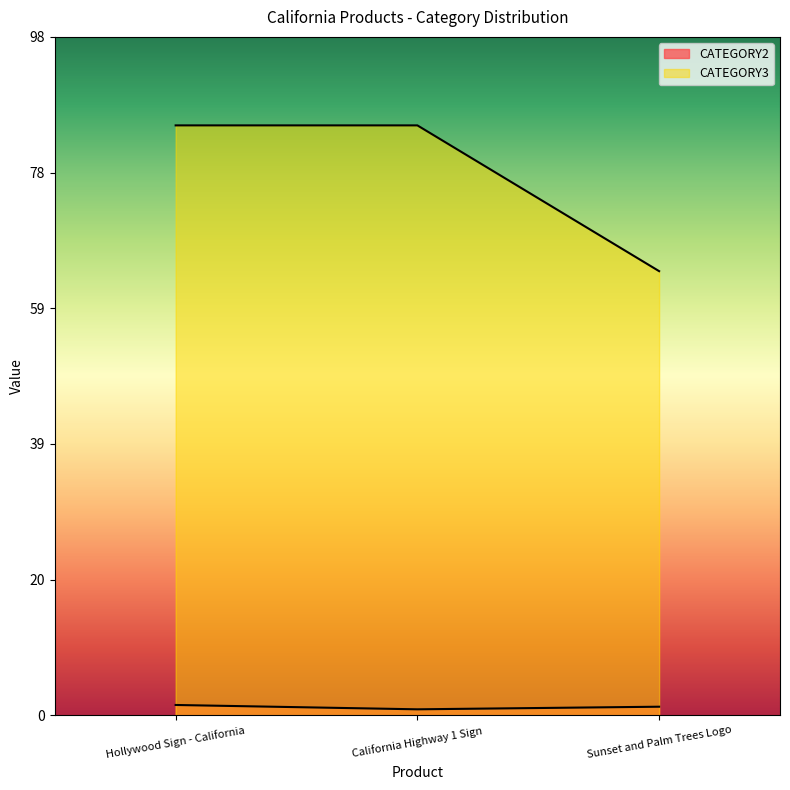

How many lines are shown in the chart?

2